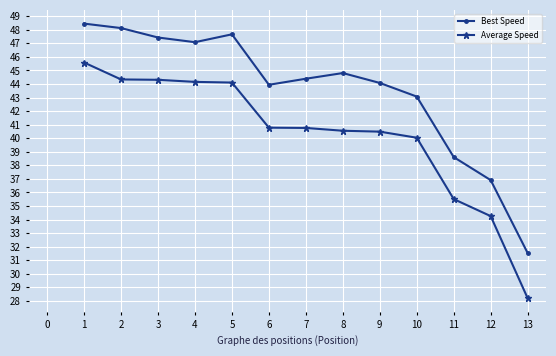

True or false: Best Speed has more than 2 interior local peaks.

False